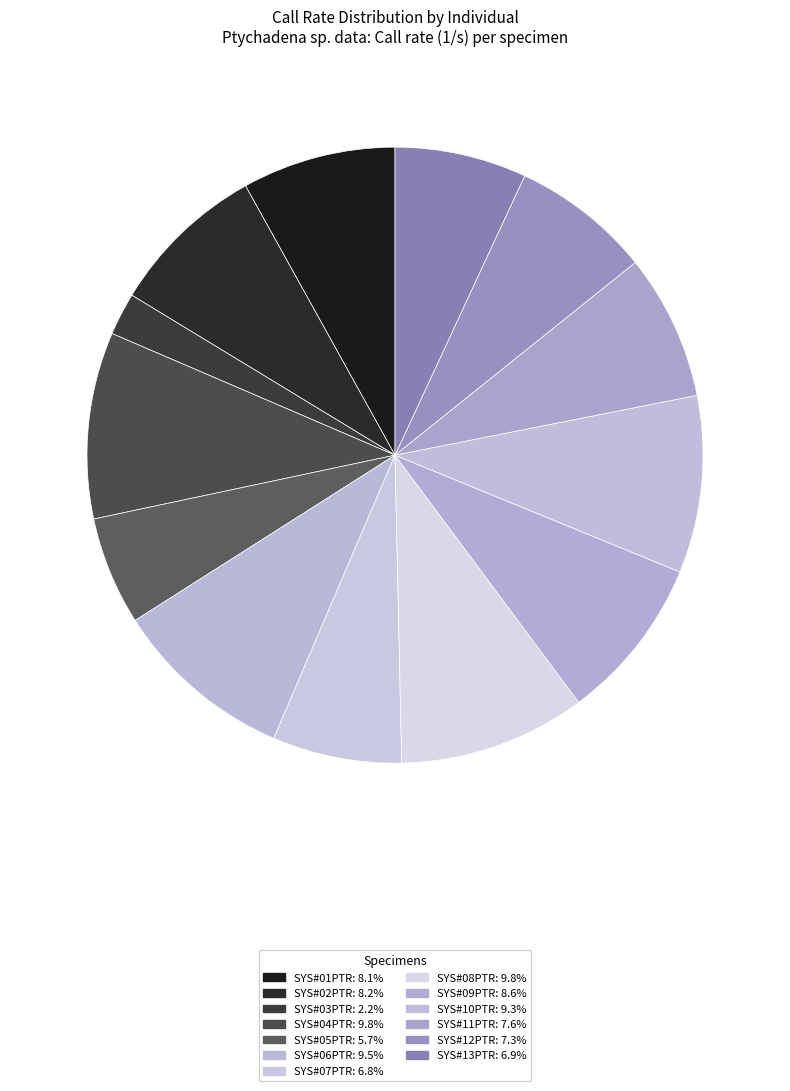

True or false: SYS#01PTR accounts for 17% of the total.

False